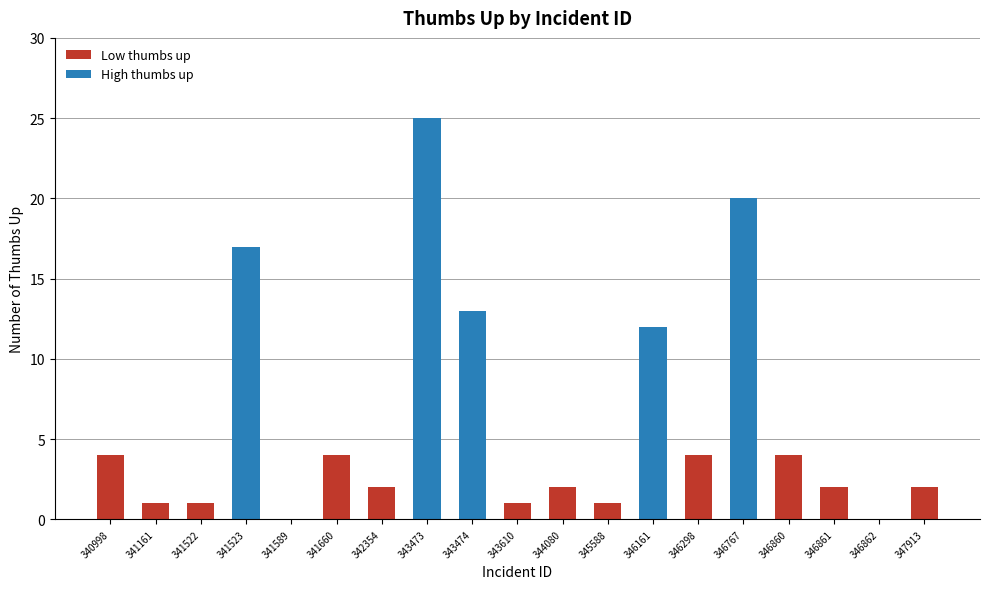

Which has a higher value, 346767 or 341161?

346767